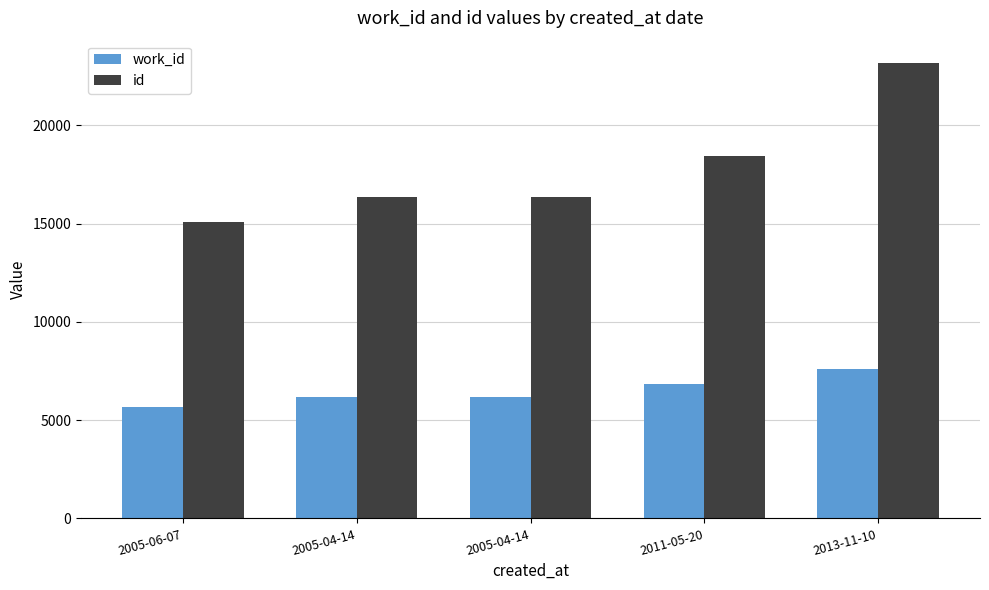

How many bars are there in total?

10